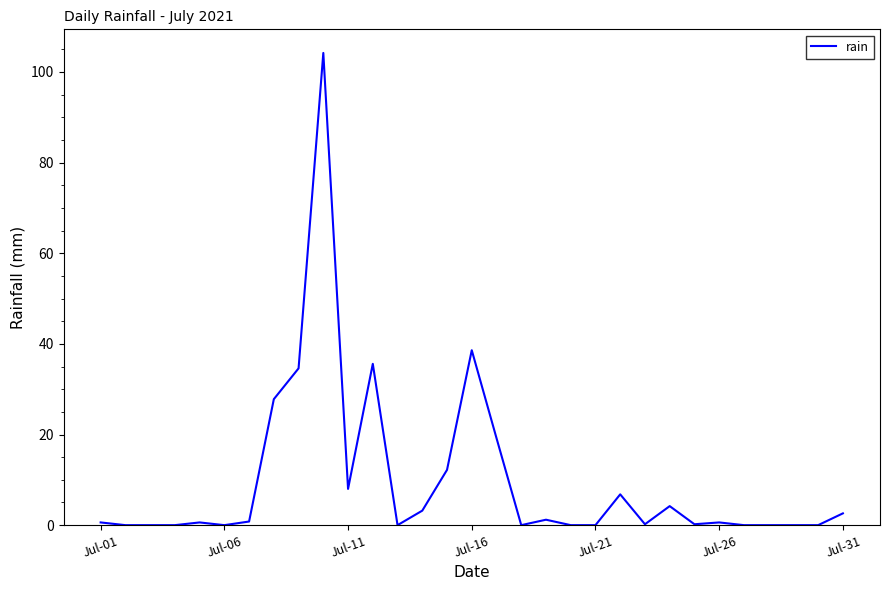

What is the difference between the maximum and minimum values?

104.2